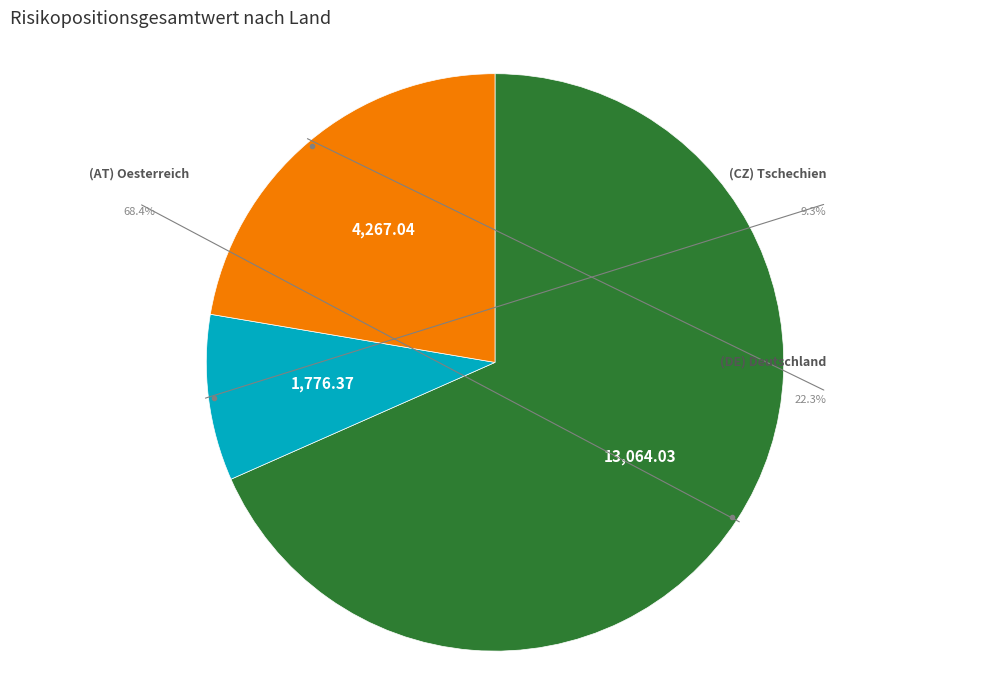

Does (CZ) Tschechien represent more than half of the total?

No